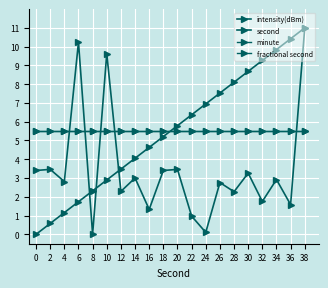

True or false: fractional second has more than 2 points higher than both neighbors.

False